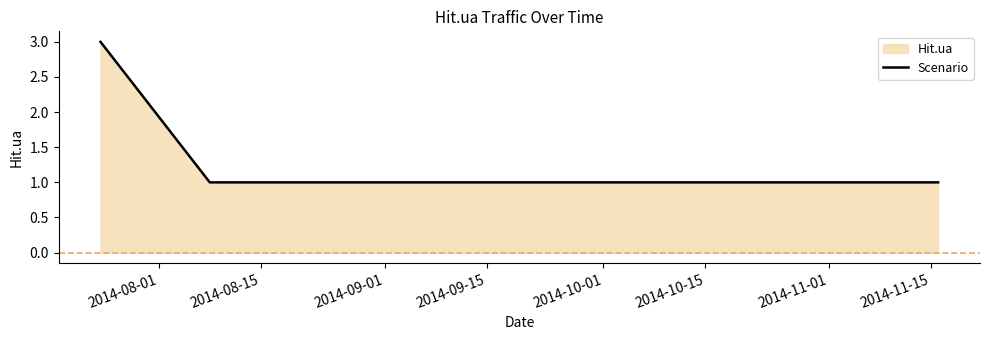

Count the values in the range 1 to 3.

4